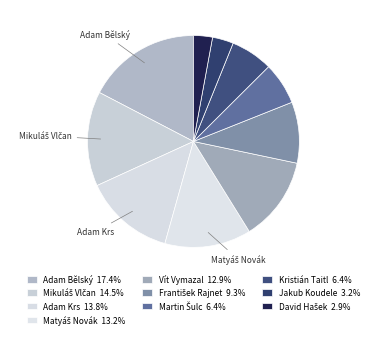

The Kristián Taitl slice represents 11% of the pie. True or false?

False